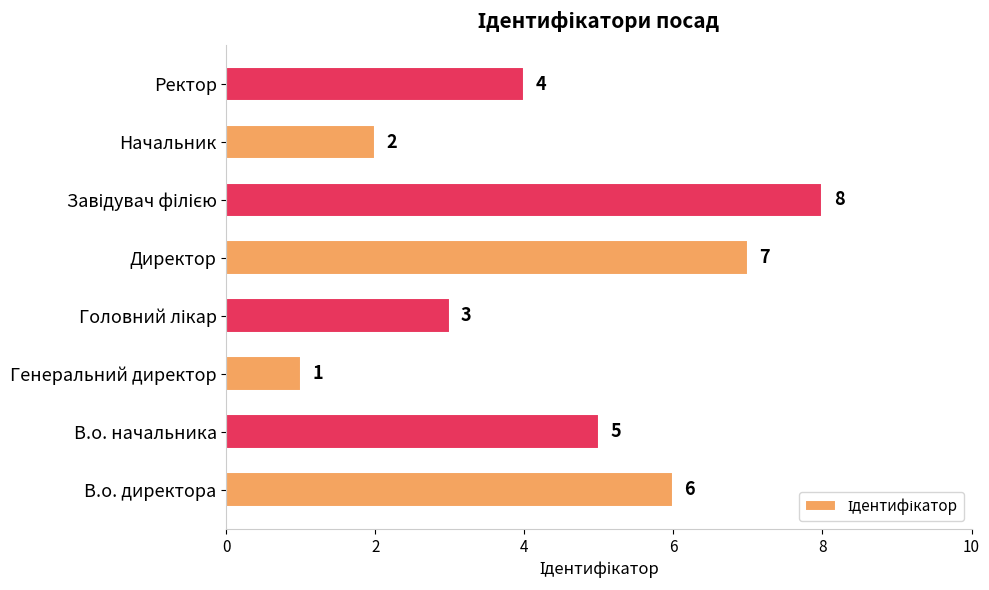

Are the bars horizontal?

Yes